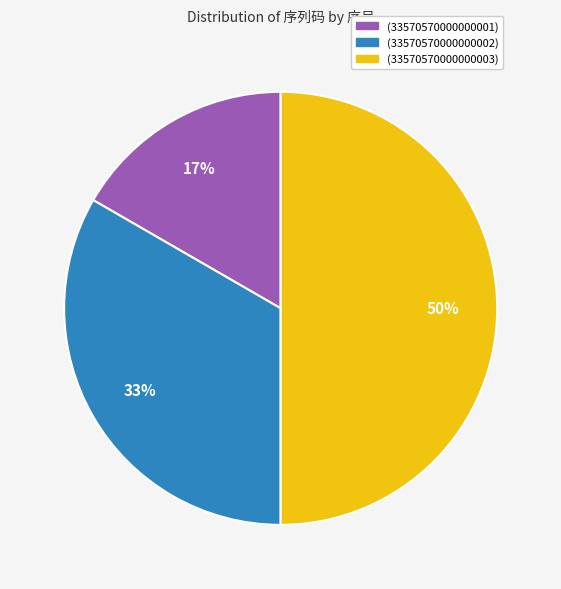

Combined, do (33570570000000003) and (33570570000000001) account for over 50%?

Yes